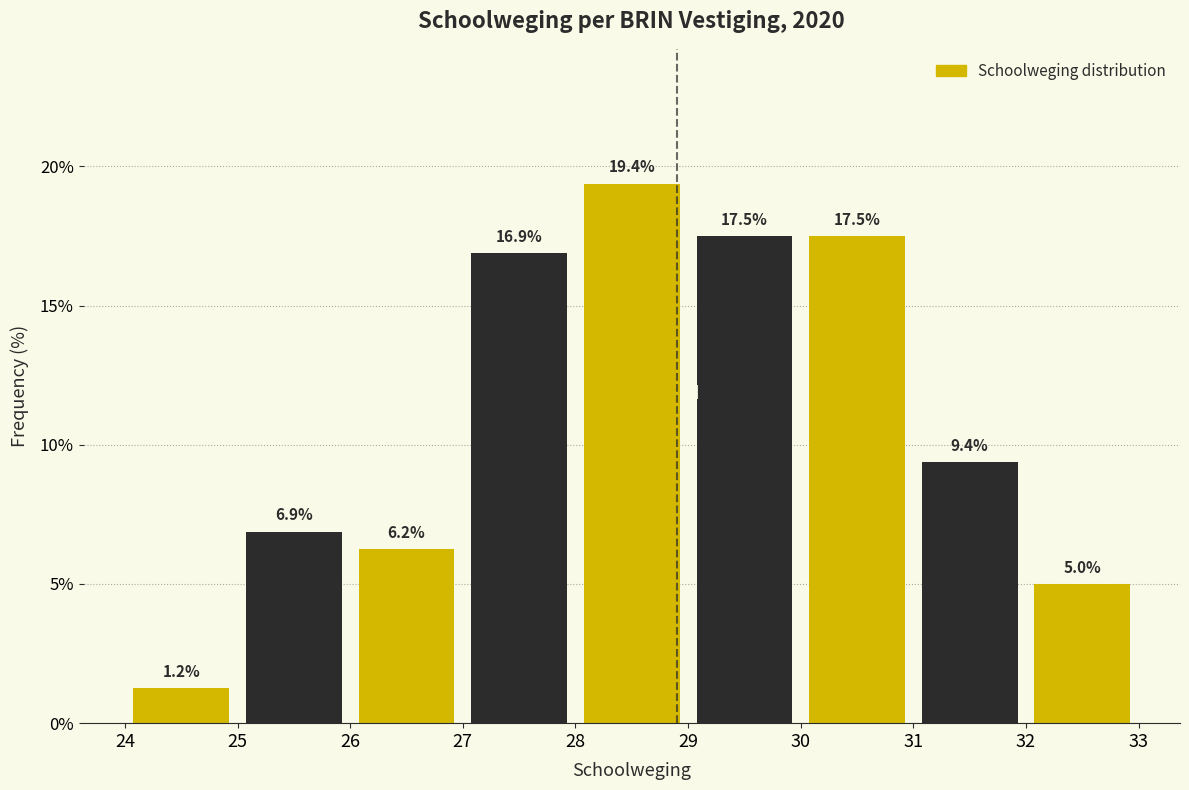

Which range on the x-axis has the tallest bar?

28 to 29